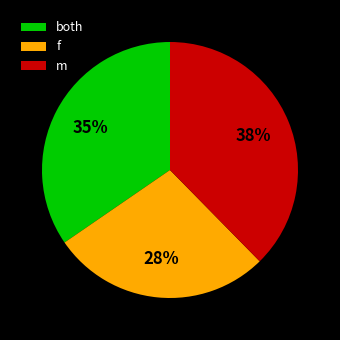

Count the number of slices in the pie.

3